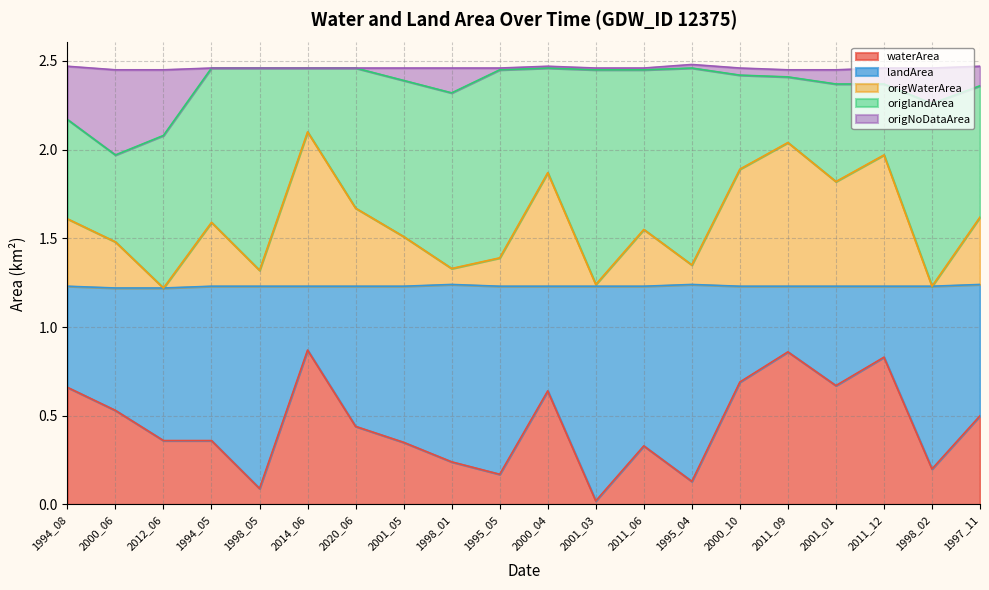

Which category has the lowest value in the waterArea series?

2001_03